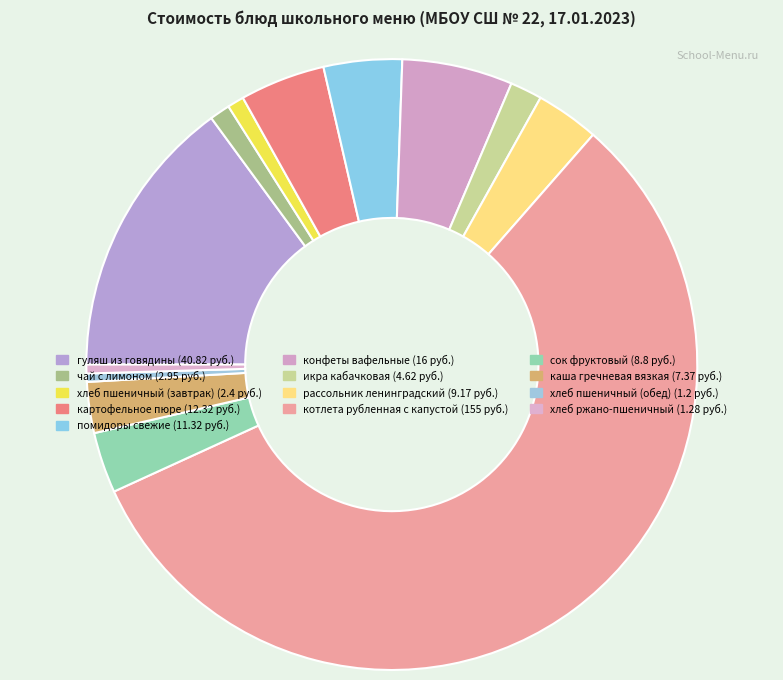

To the nearest percent, what is the combined percentage of хлеб пшеничный (обед) and конфеты вафельные?

6%